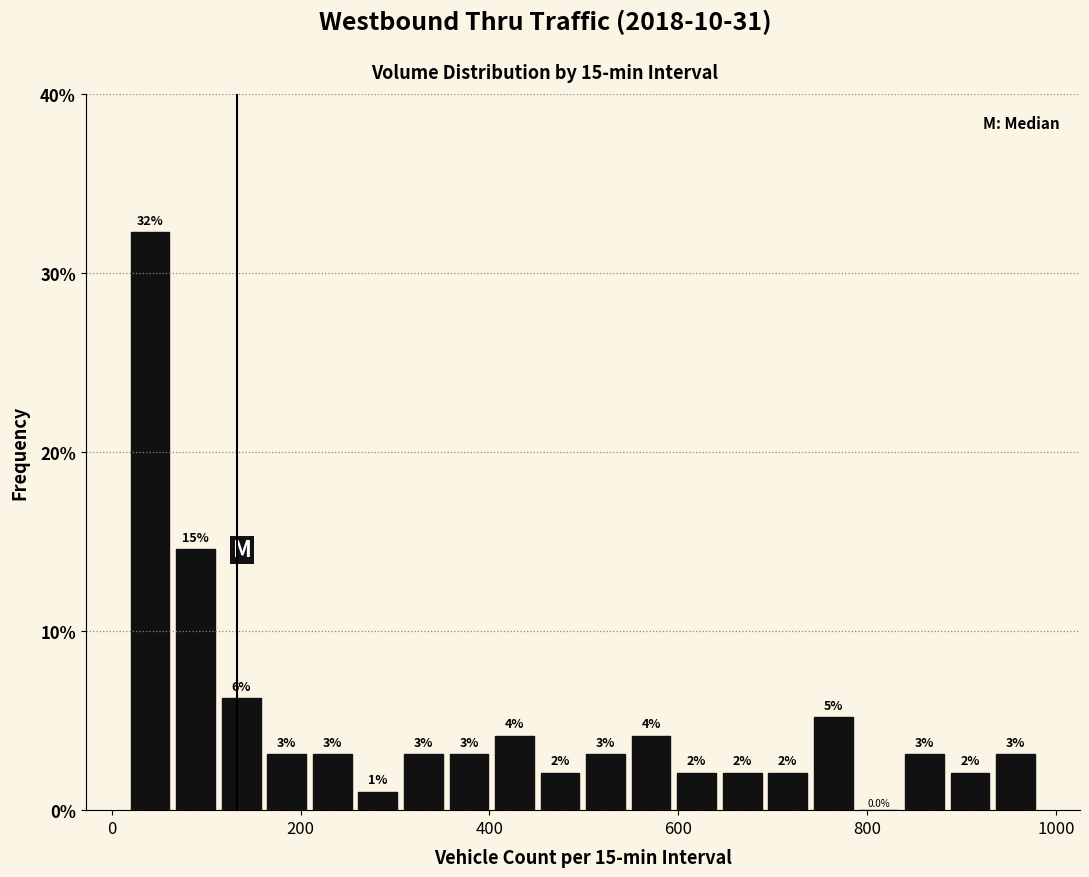

Read against the x-axis, roughly where is the centre of the tallest bar?

40